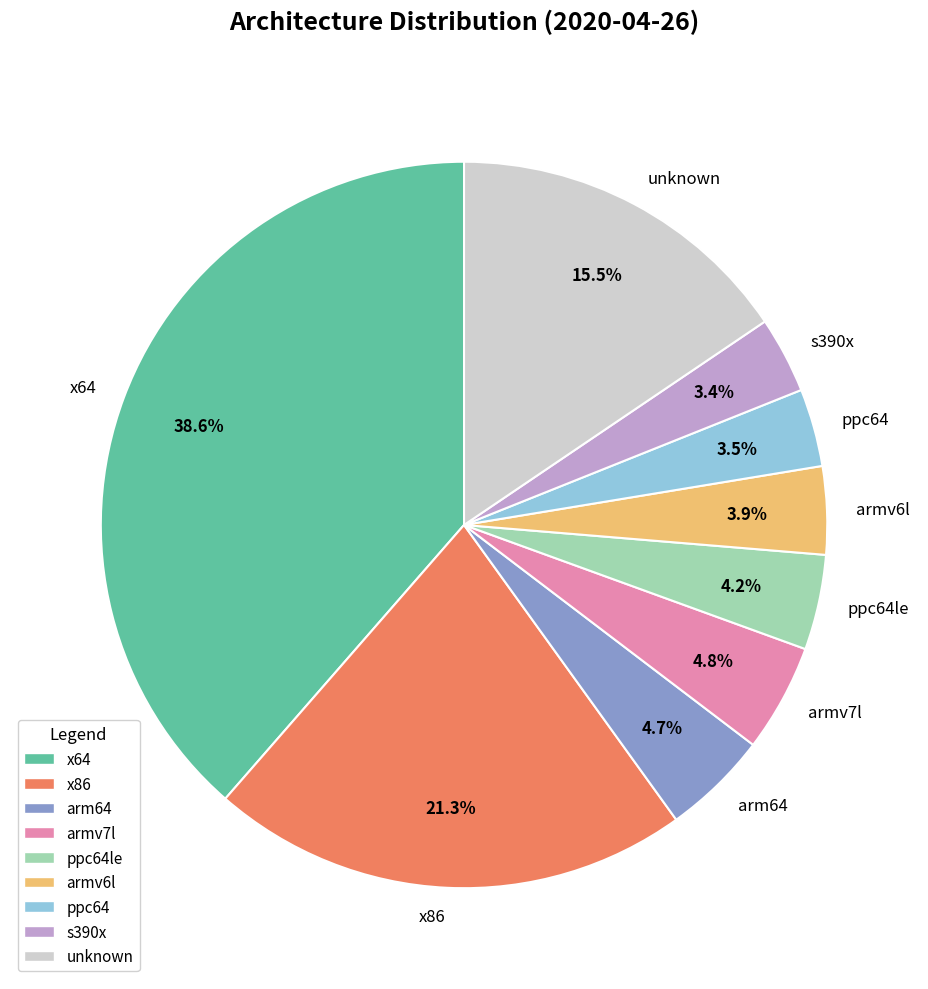

To the nearest percent, what is the combined percentage of x86 and s390x?

25%